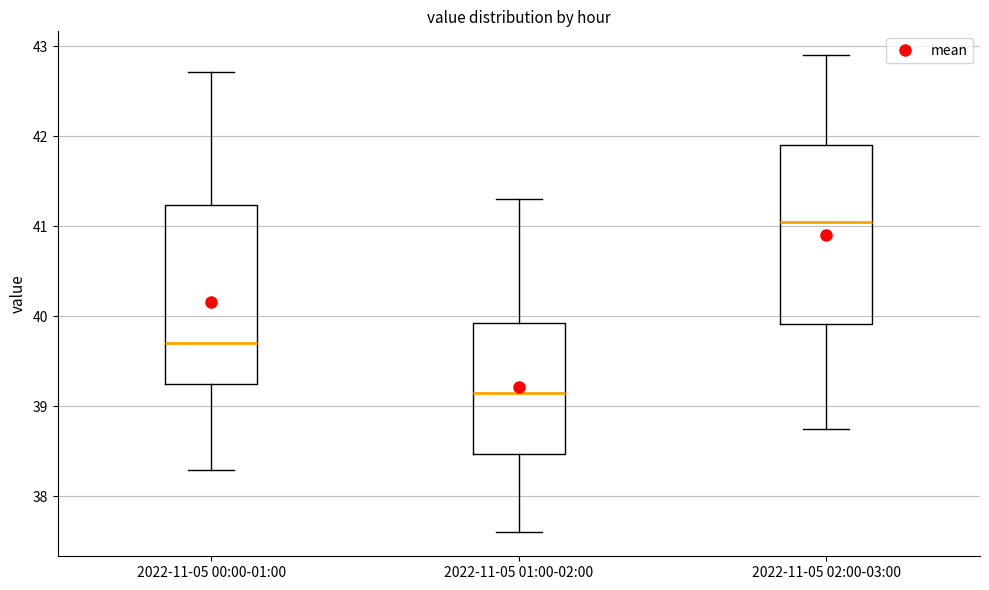

Where does the upper whisker of the box for 2022-11-05 00:00-01:00 end on the y-axis? The values are not printed on the chart, so give them approximately, as read against the axis.

42.7